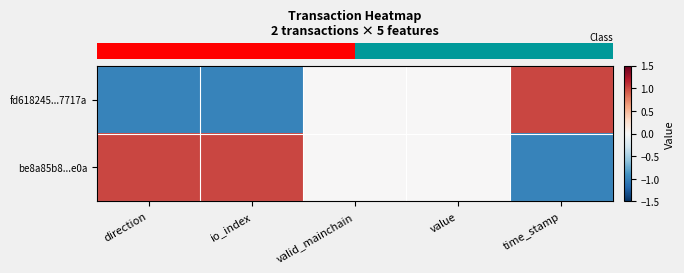

What is the spread (max minus min) of values at io_index?

2